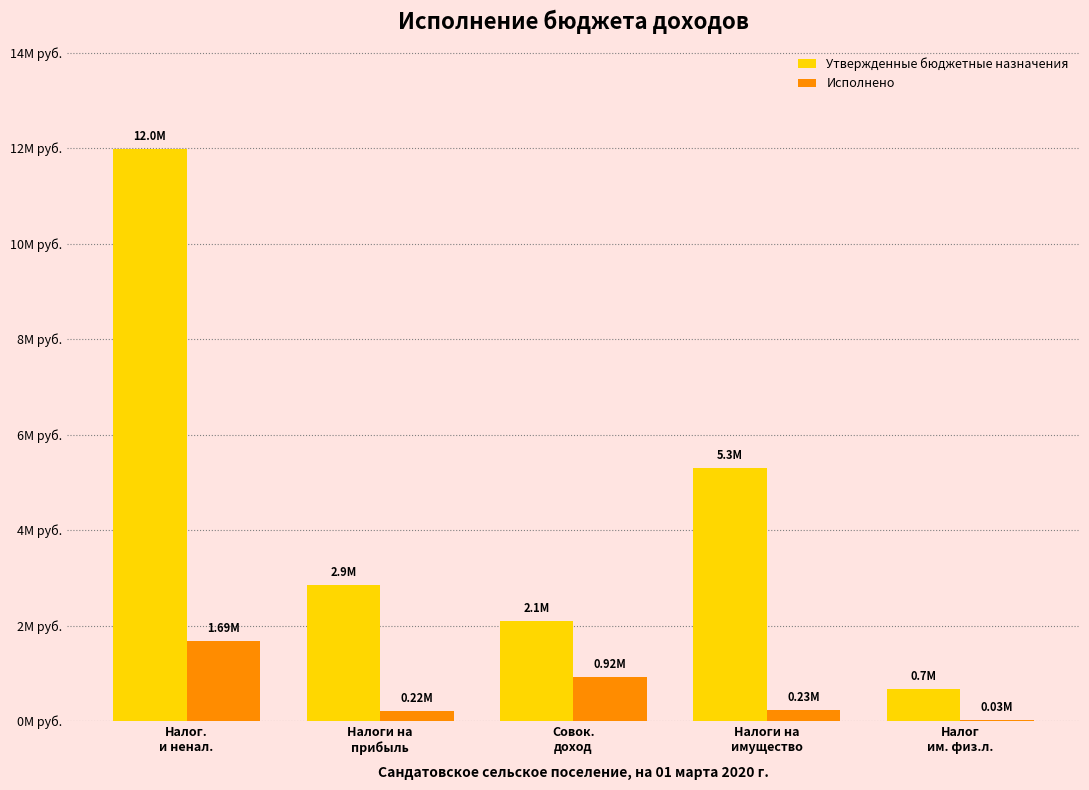

Reading left to right, list all the values displayed in this chart.

Утвержденные бюджетные назначения: Налог.
и ненал.=11979000.0	Налоги на
прибыль=2860300.0	Совок.
доход=2097200.0	Налоги на
имущество=5310100.0	Налог
им. физ.л.=676400.0
Исполнено: Налог.
и ненал.=1685865.9	Налоги на
прибыль=221869.5	Совок.
доход=921257.3	Налоги на
имущество=233388.3	Налог
им. физ.л.=31315.2